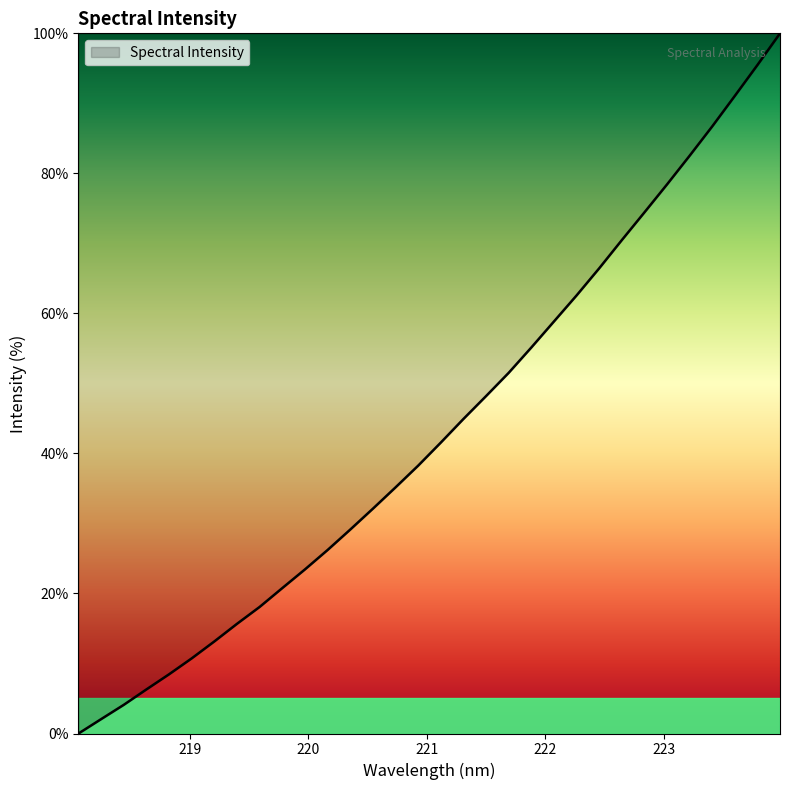

True or false: the data has more than 0 interior local peaks.

False